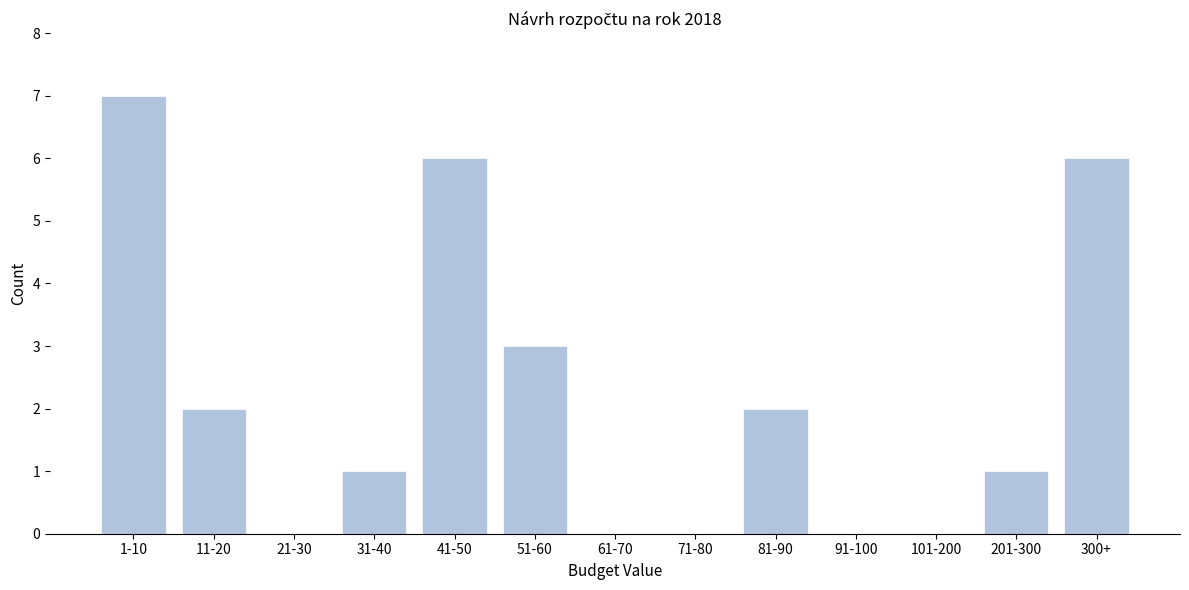

Reading left to right, extract all data points from this chart.

1-10=7	11-20=2	21-30=0	31-40=1	41-50=6	51-60=3	61-70=0	71-80=0	81-90=2	91-100=0	101-200=0	201-300=1	300+=6